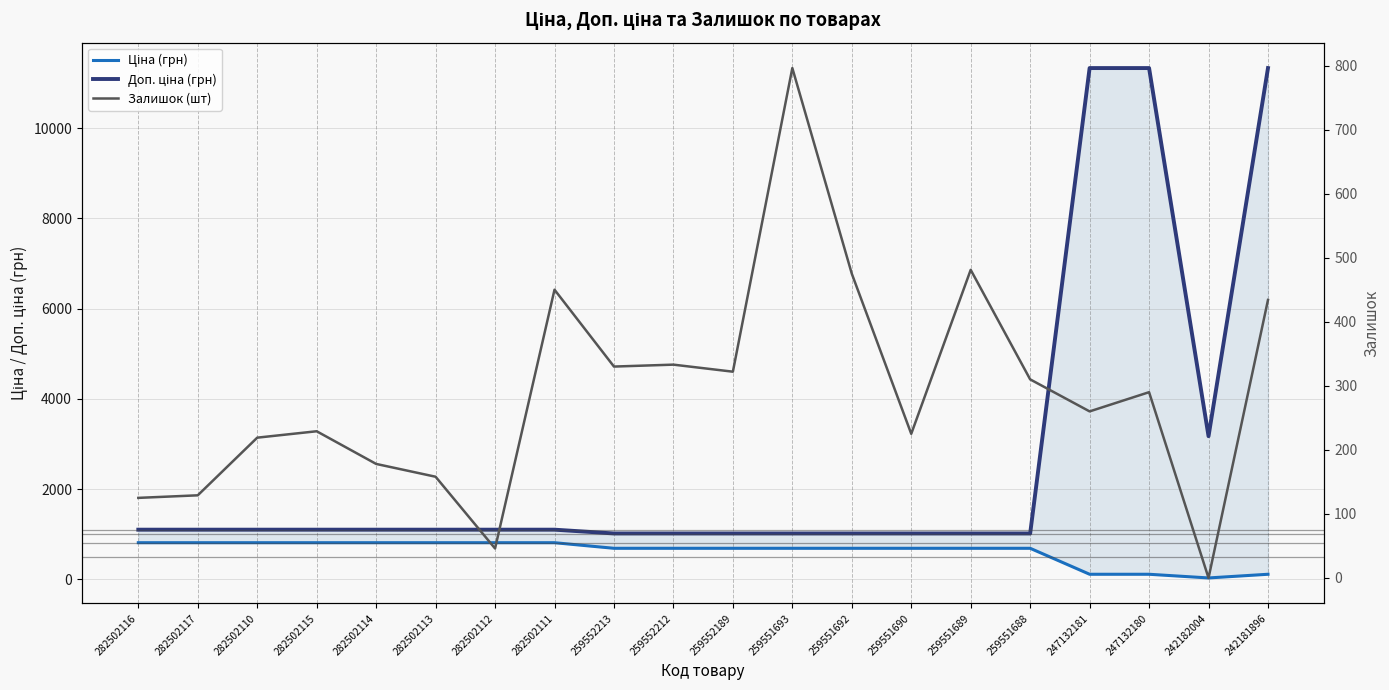

True or false: Доп. ціна (грн) has a value of 580.9 at 259552213.

False